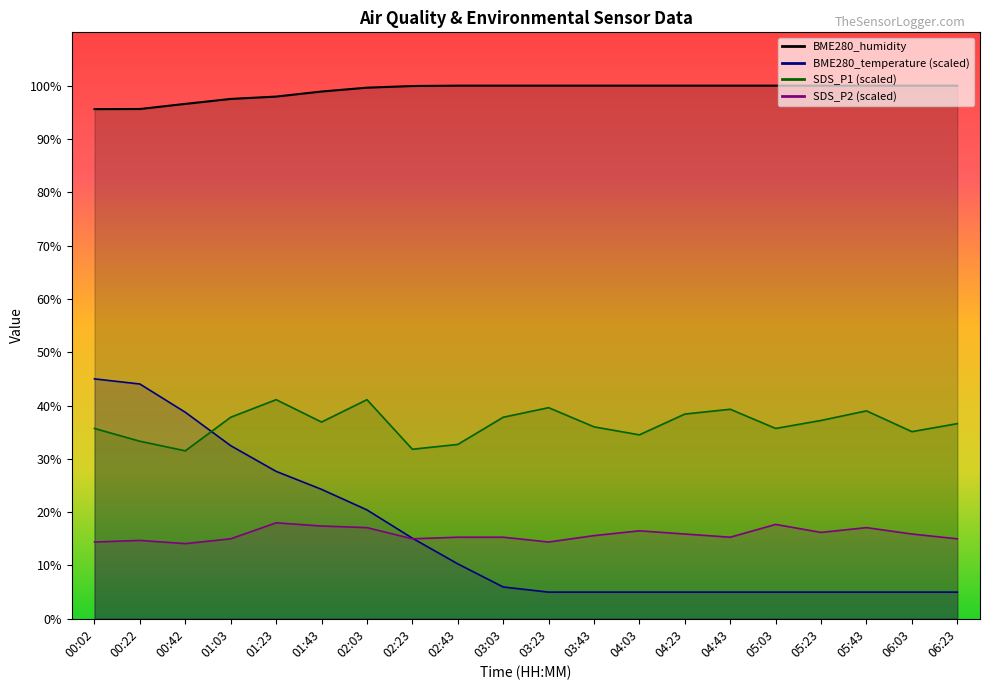

What is the lowest value of the SDS_P1 series?

31.5